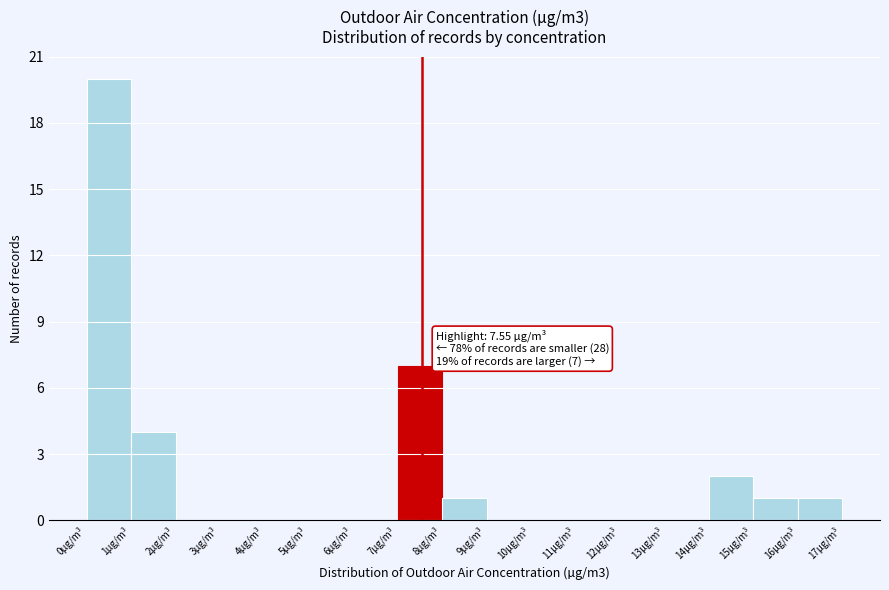

Which range on the x-axis has the tallest bar?

0 to 1